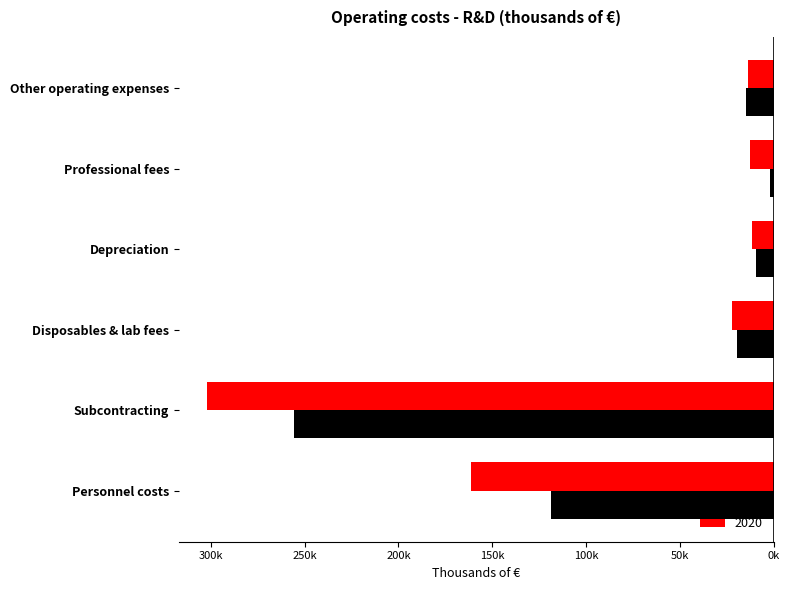

What are all the series names shown in the legend?

2019, 2020